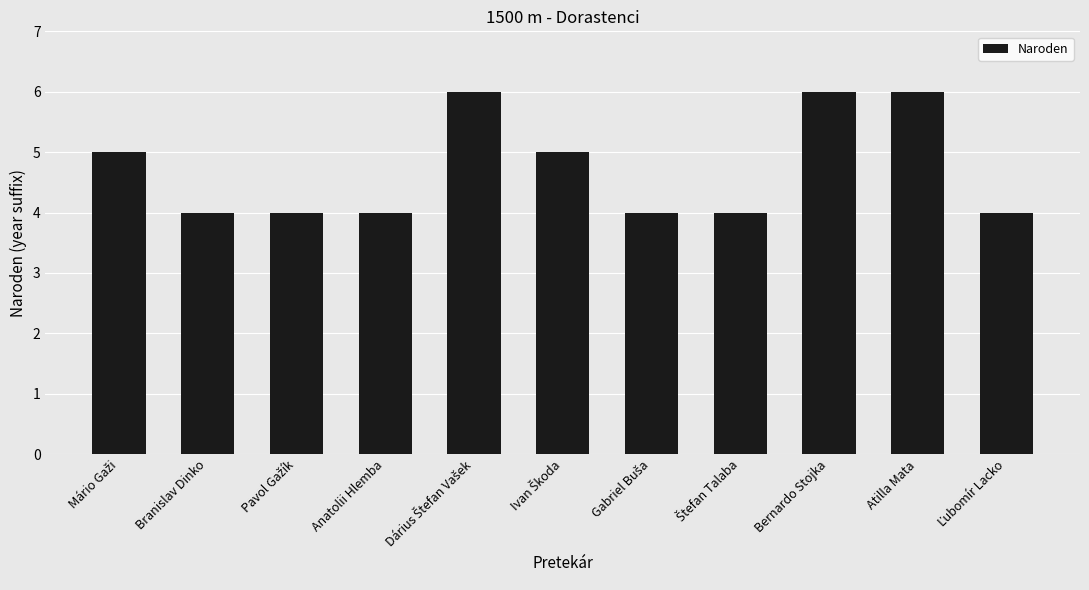

What is the minimum value shown in the chart?

4